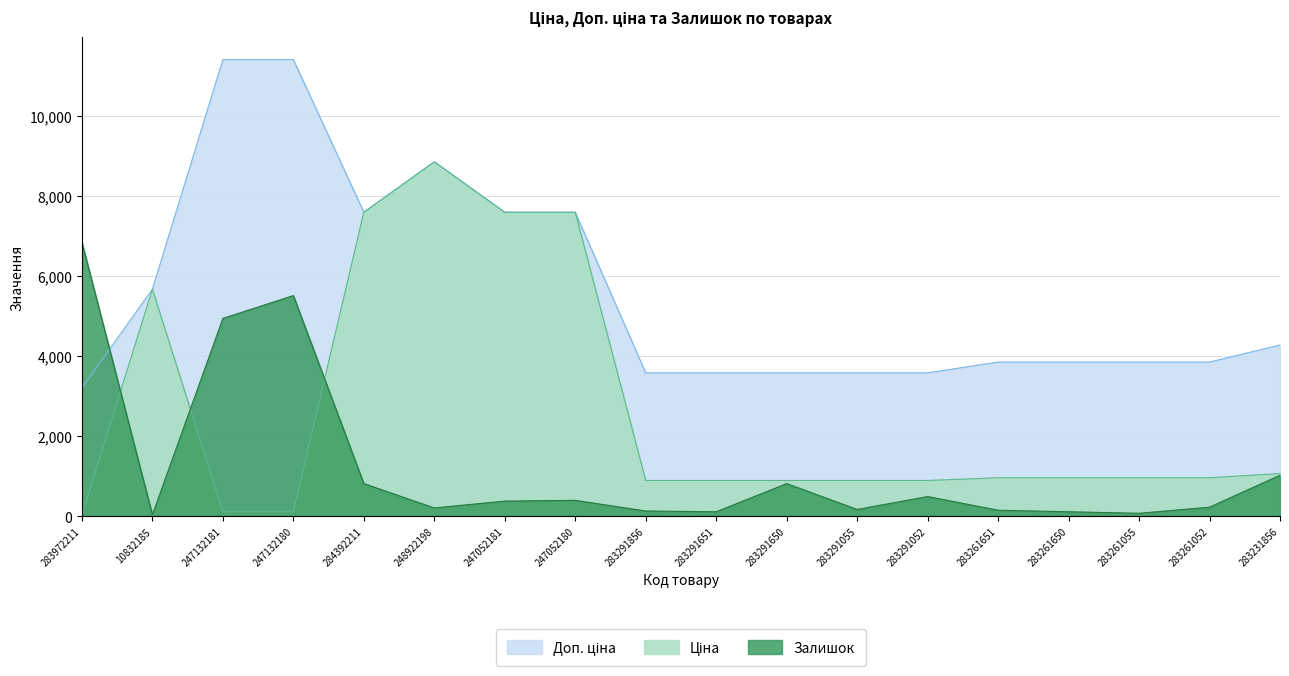

Which label corresponds to the largest value in the chart?

247132181